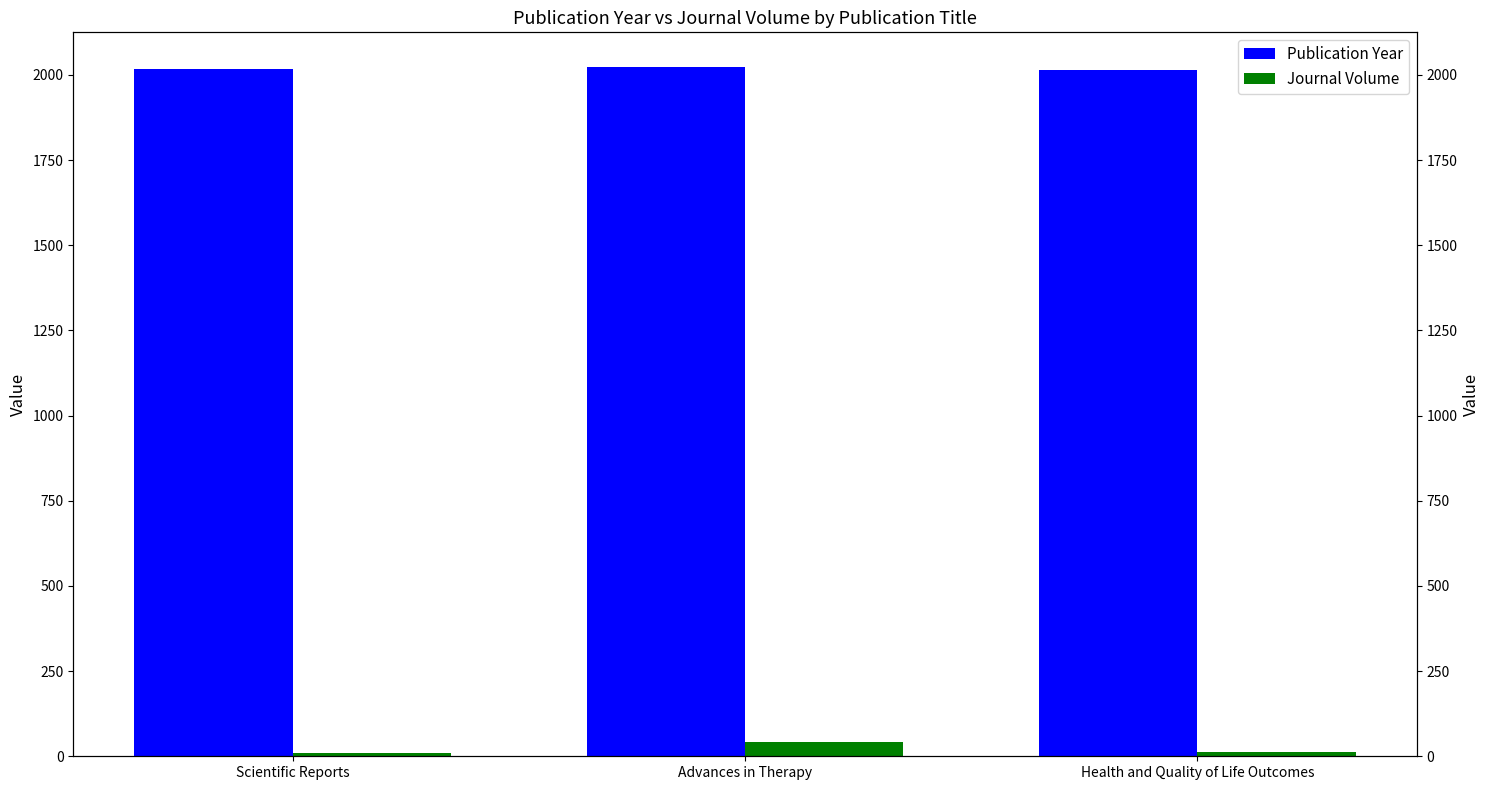

Is the value of Journal Volume at Advances in Therapy greater than the value of Publication Year at Advances in Therapy?

No